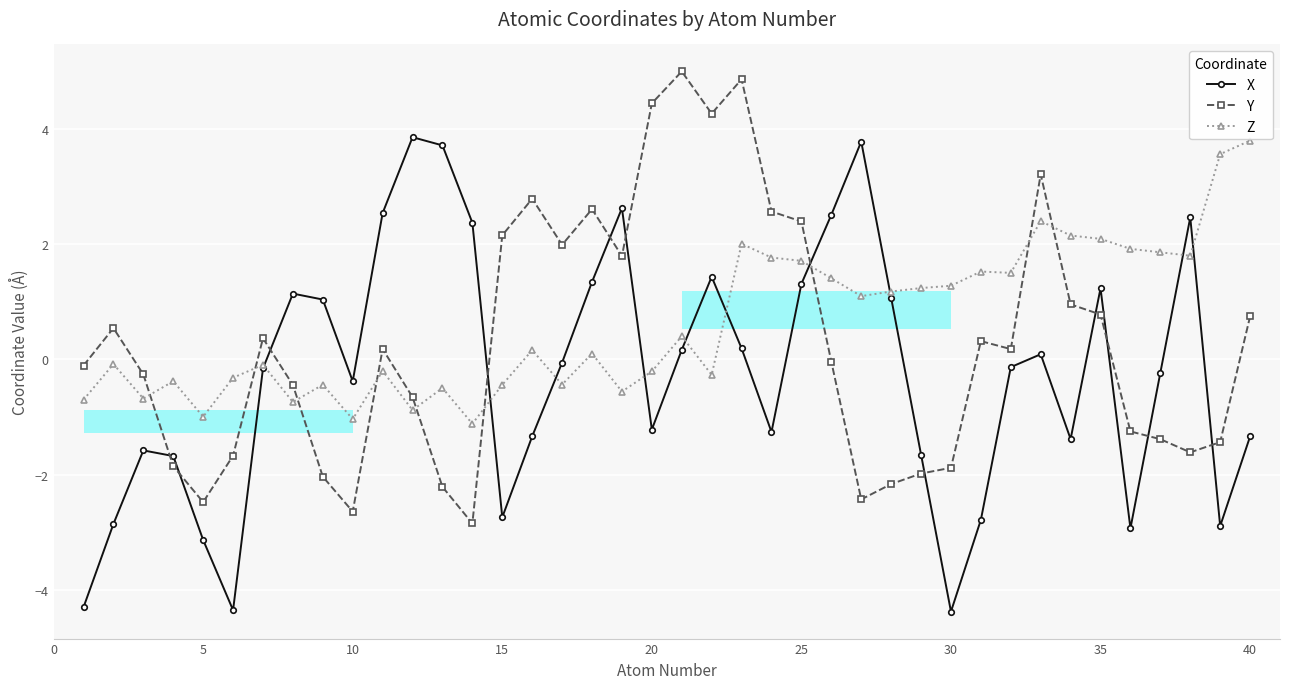

After their last crossing, which series has the higher values: Y or X?

Y